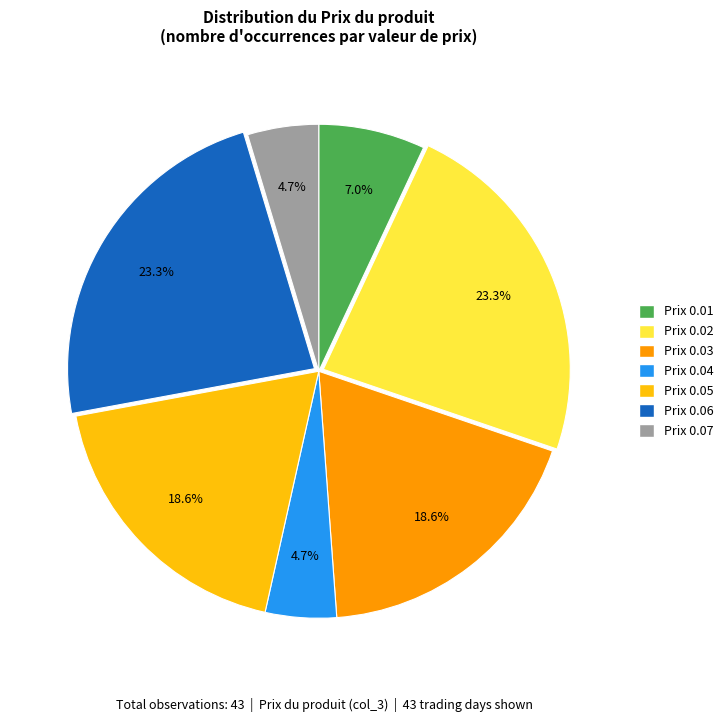

Does any single category account for the majority?

No